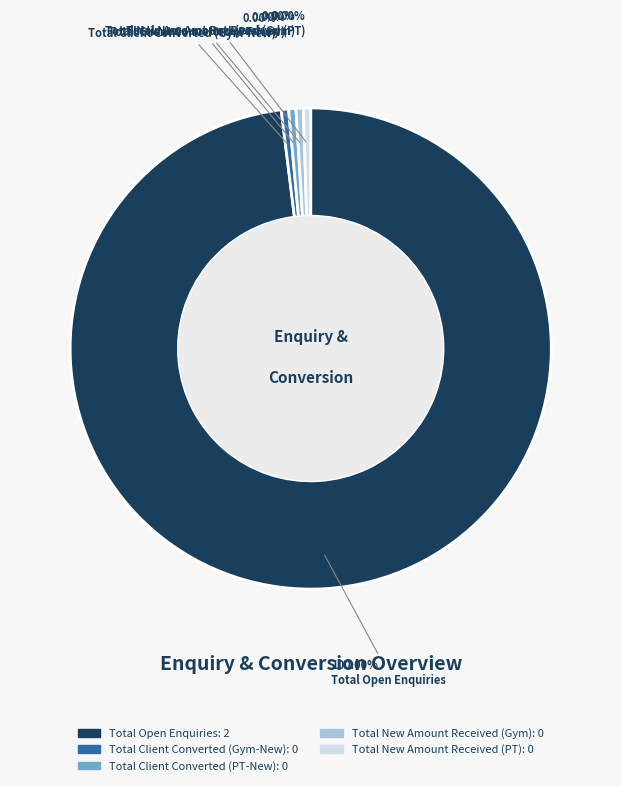

Which slice represents more than half of the pie?

Total Open Enquiries